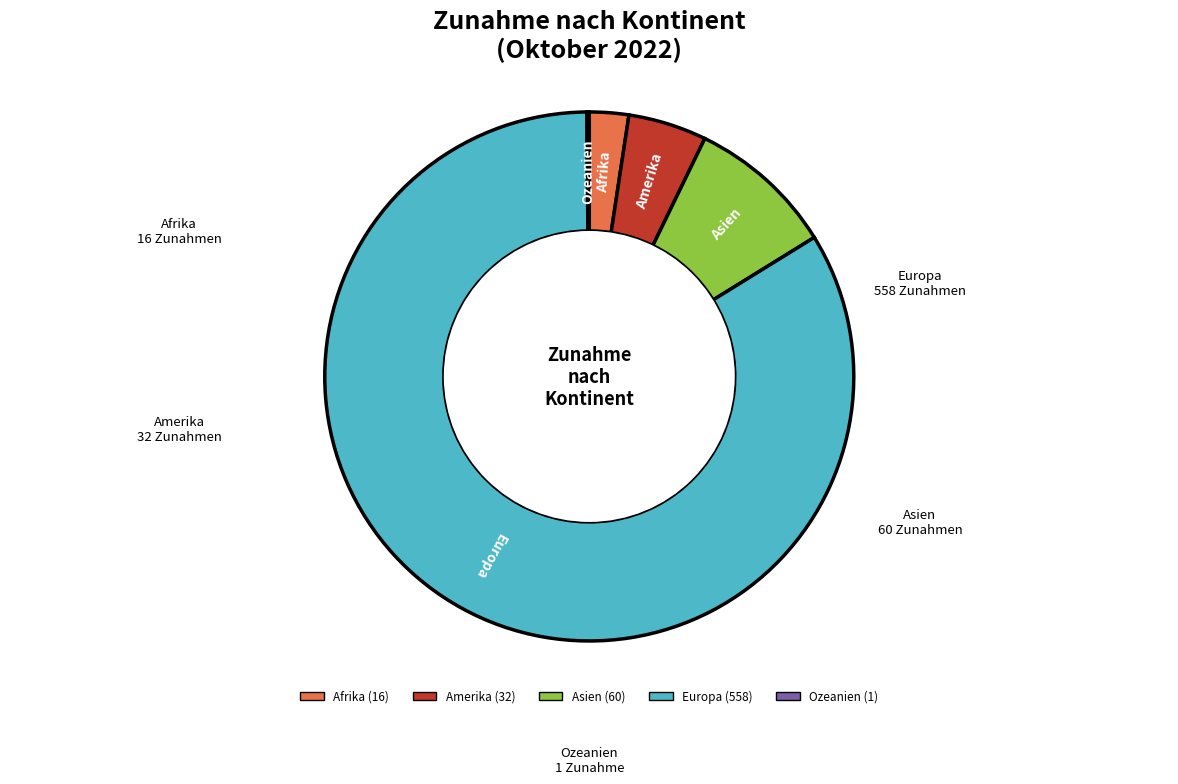

Which category has the biggest portion of the pie?

Europa